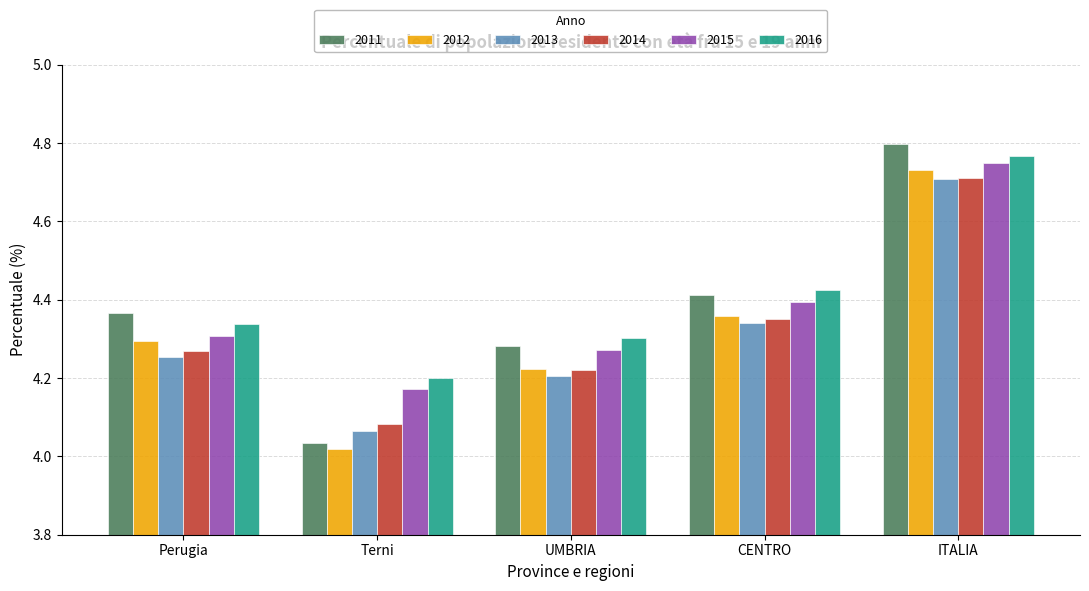

What is the sum of all 2013 values?

21.6